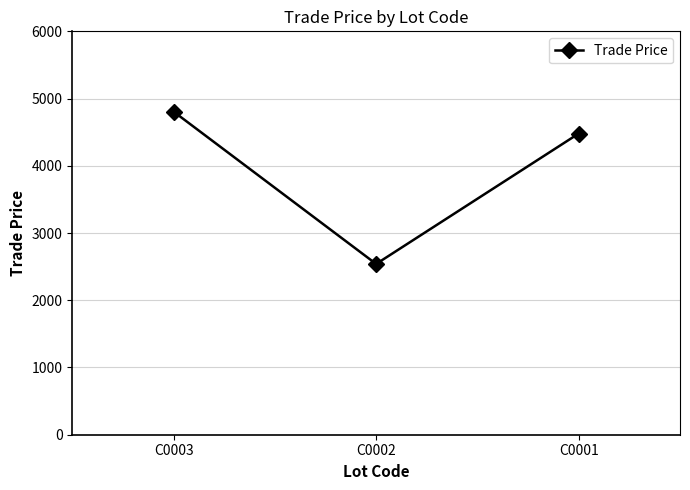

The chart shows a value of 6543.3 at C0003. True or false?

False